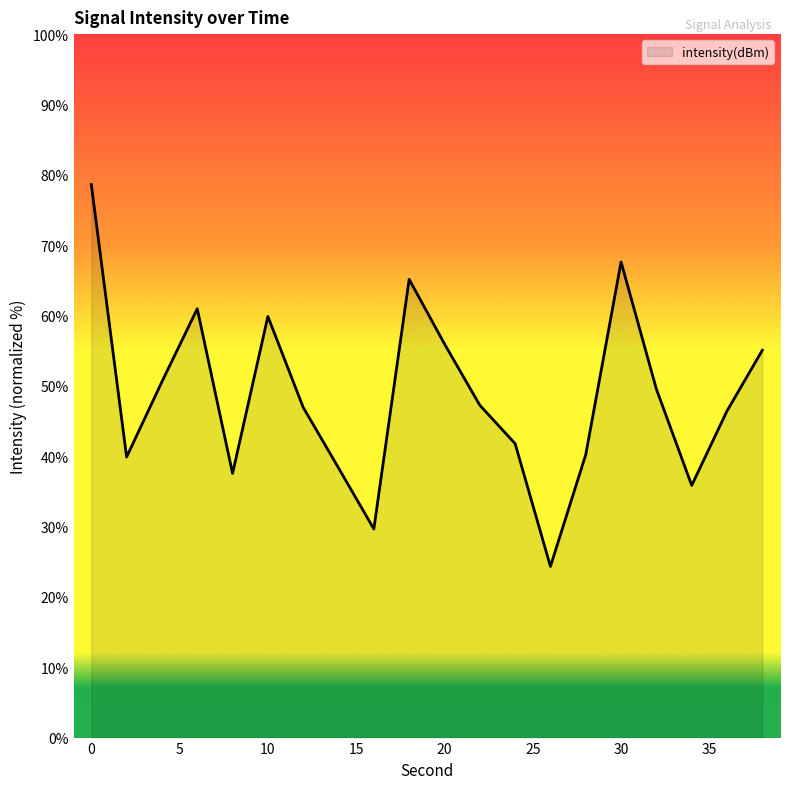

Does the chart have visible grid lines?

No